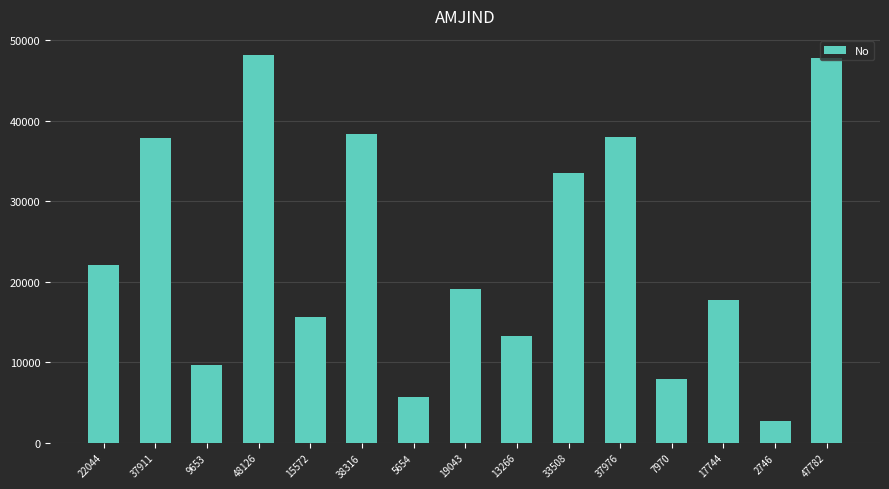

Is it true that the value at 5654 is 10056?

False